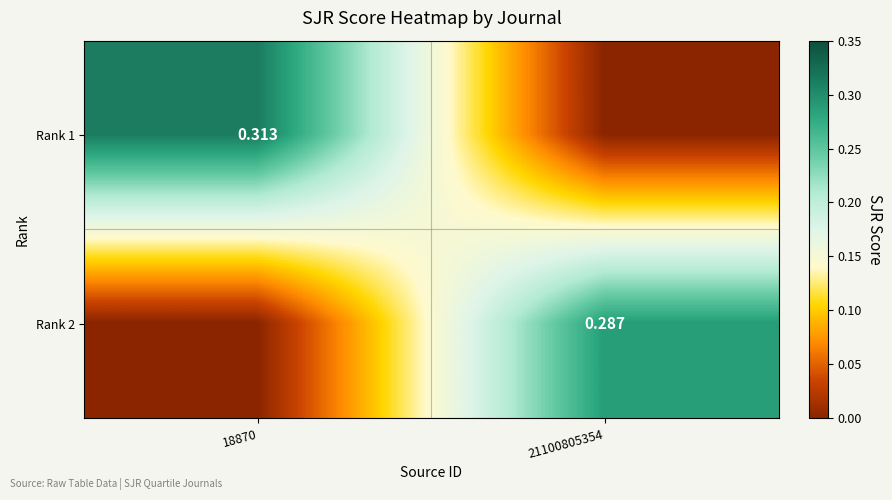

Is the value of Rank 1 at 18870 greater than the value of Rank 2 at 21100805354?

Yes